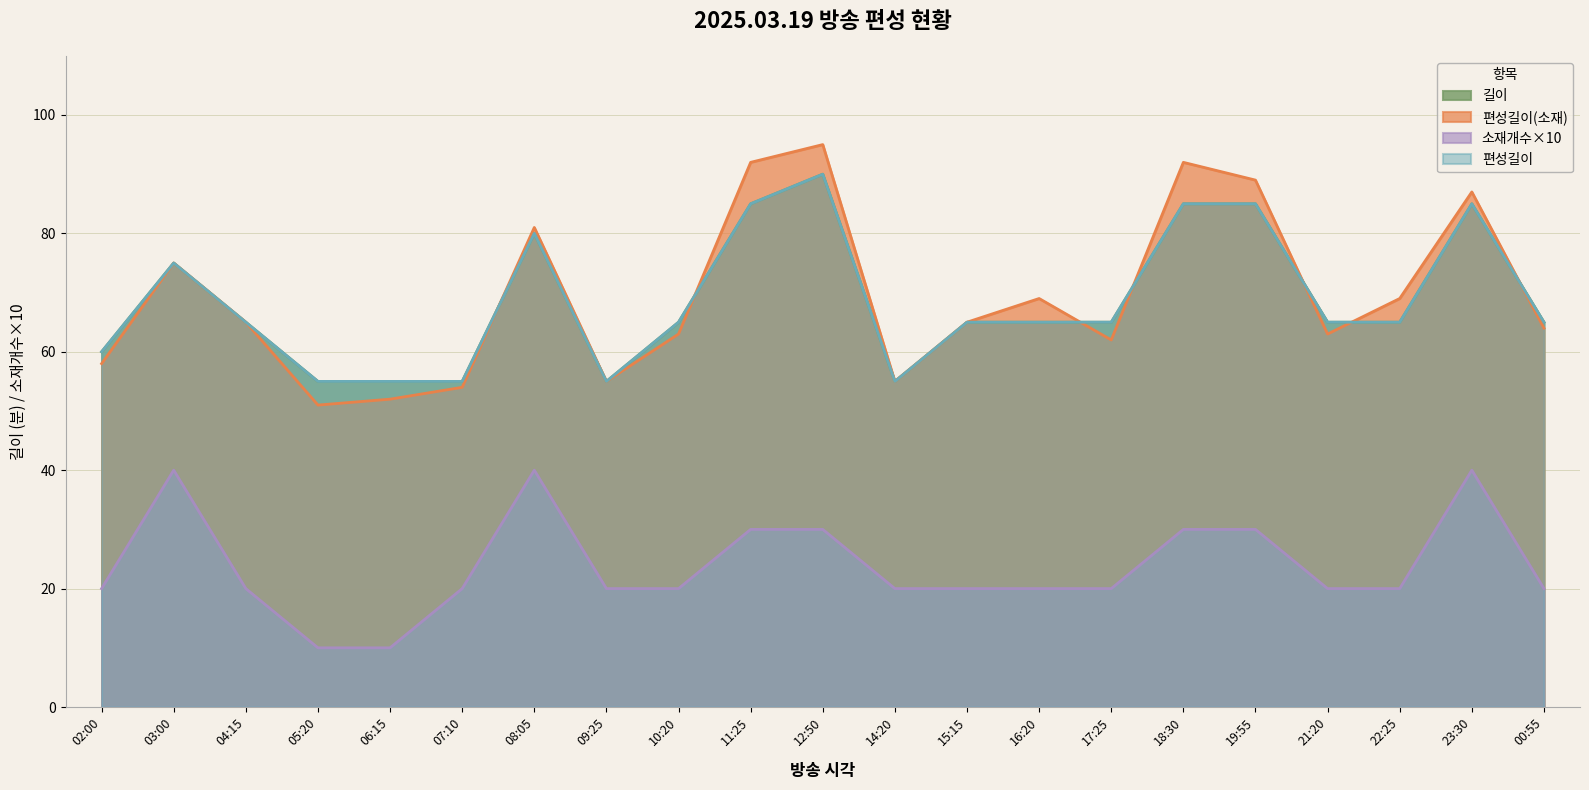

What is the sum of all 편성길이(소재) values?

1456